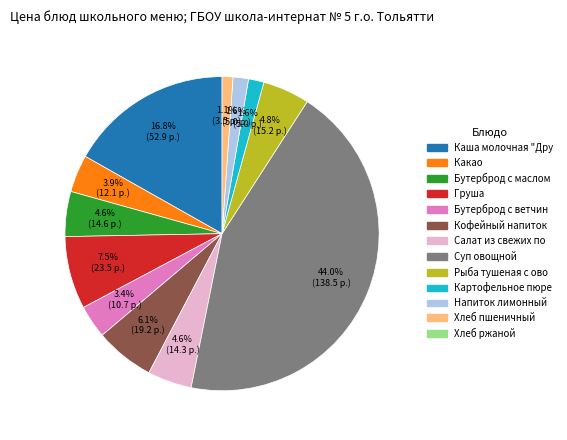

Does any single category account for the majority?

No